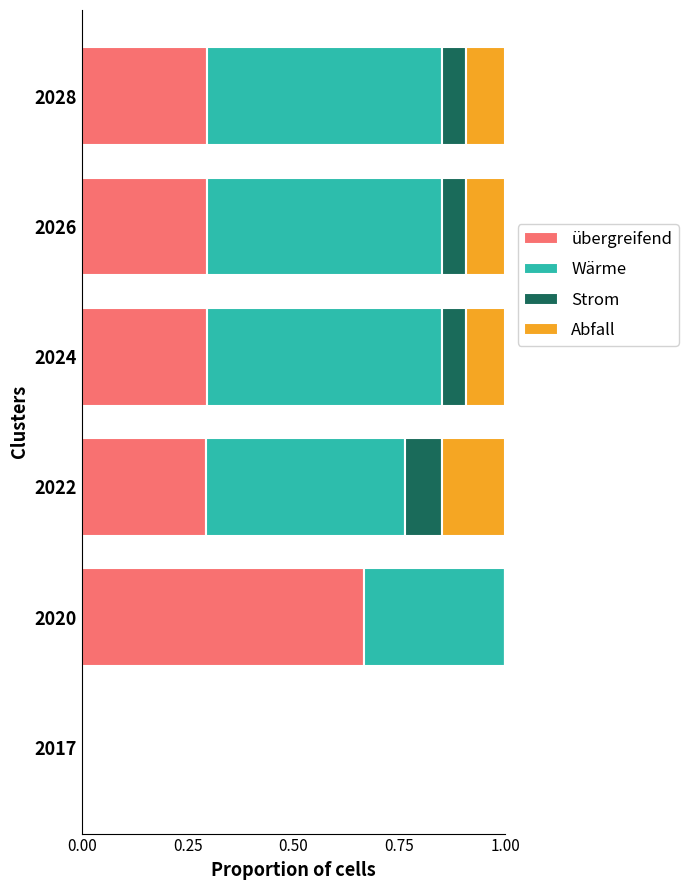

What is the total value across all series at 2022?

1.0